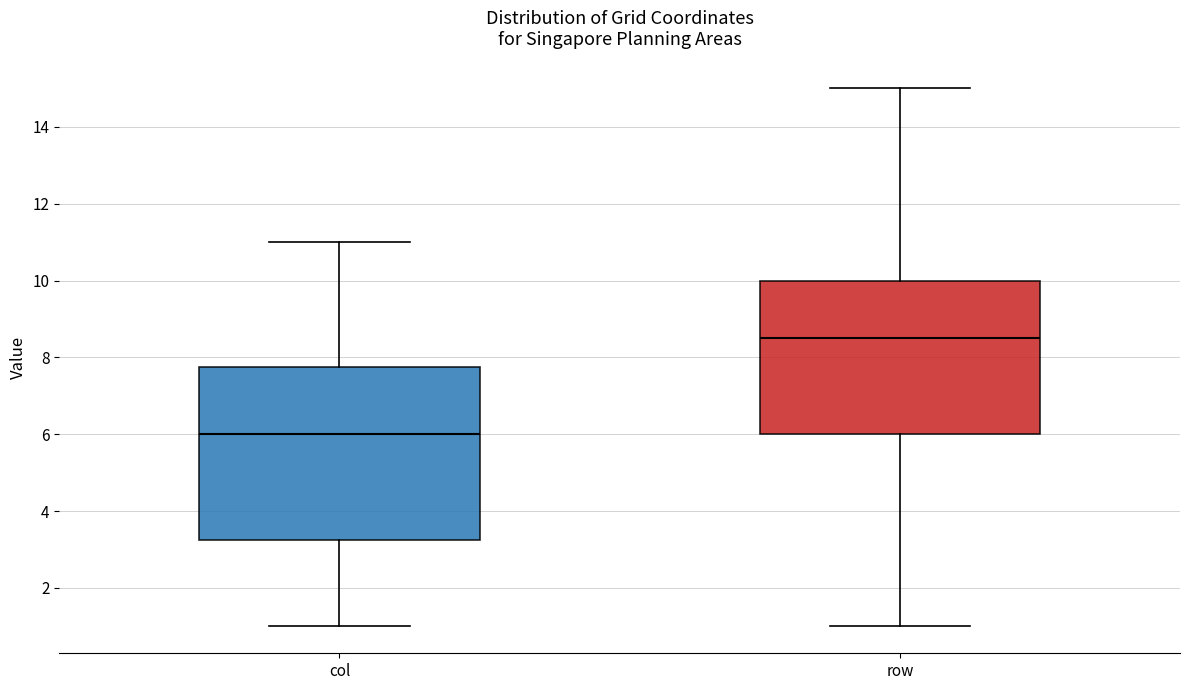

Reading left to right, read every box against the y-axis: the position of its median line, the range the box covers, and the ends of its whiskers. The values are not printed on the chart, so give them approximately, as read against the axis.

col: median 6.0, box 3.2 to 7.8, whiskers 1.0 to 11.0
row: median 8.6, box 6.0 to 10.0, whiskers 1.0 to 15.0